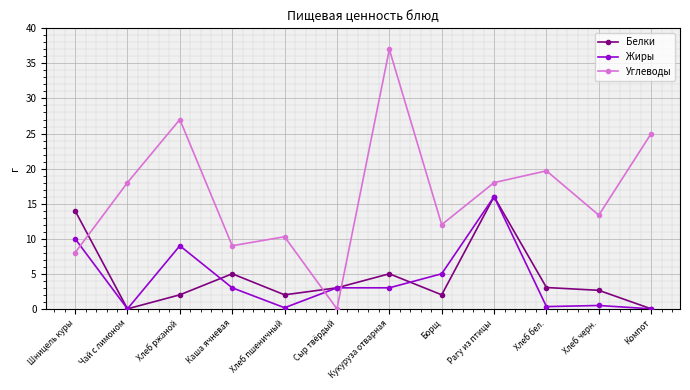

At which label does Углеводы reach its peak?

Кукуруза отварная